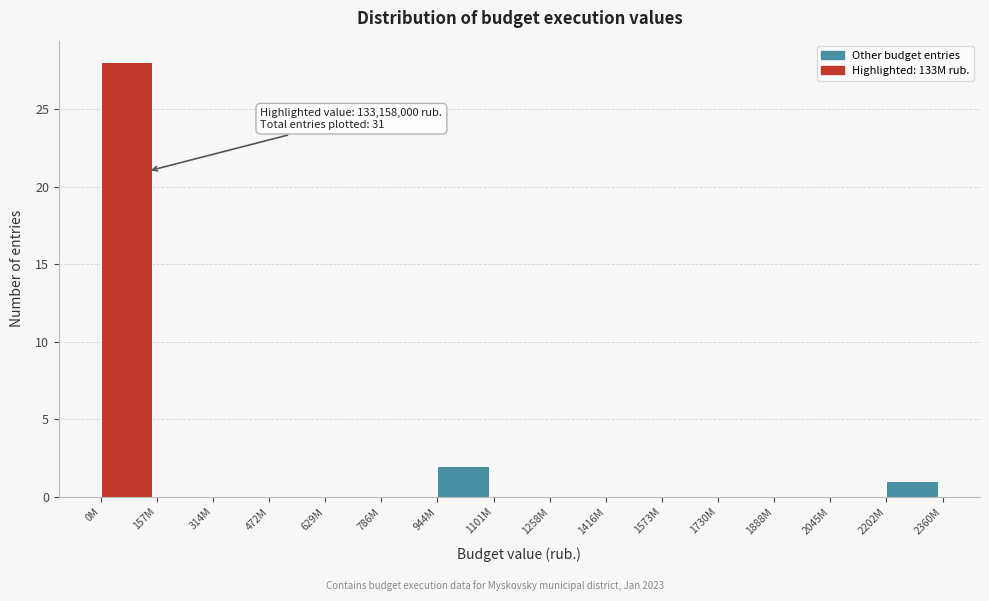

Reading left to right, transcribe all the data shown in this chart.

0M=28	157M=0	314M=0	472M=0	629M=0	786M=0	944M=2	1101M=0	1258M=0	1416M=0	1573M=0	1730M=0	1888M=0	2045M=0	2202M=1